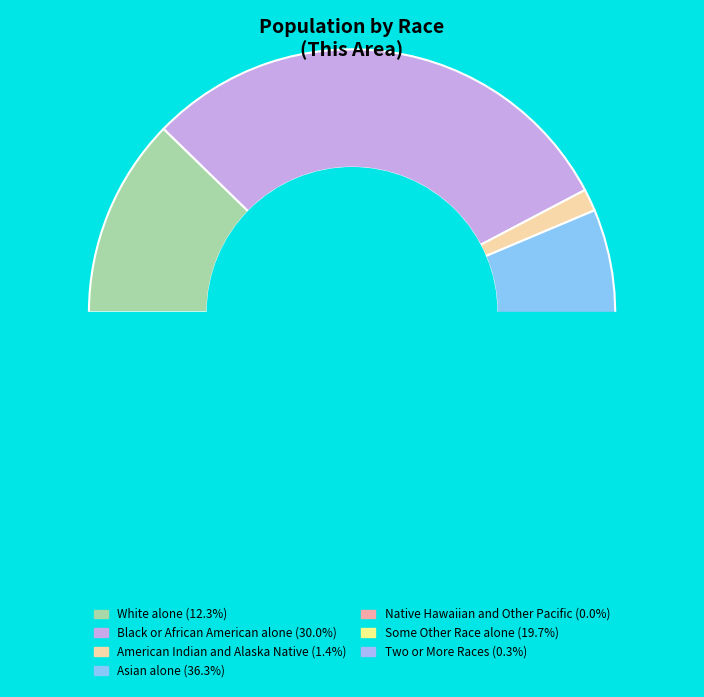

Count the number of slices in the pie.

7